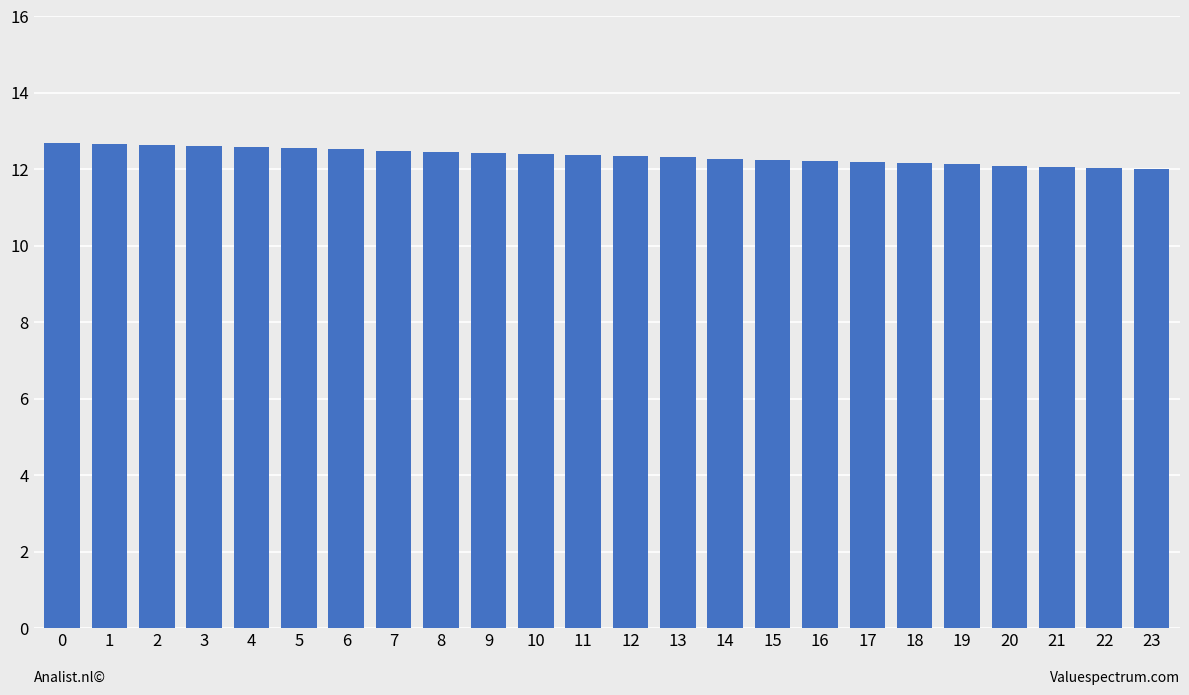

Approximately how many times larger is the value at 4 compared to 5?

1.0